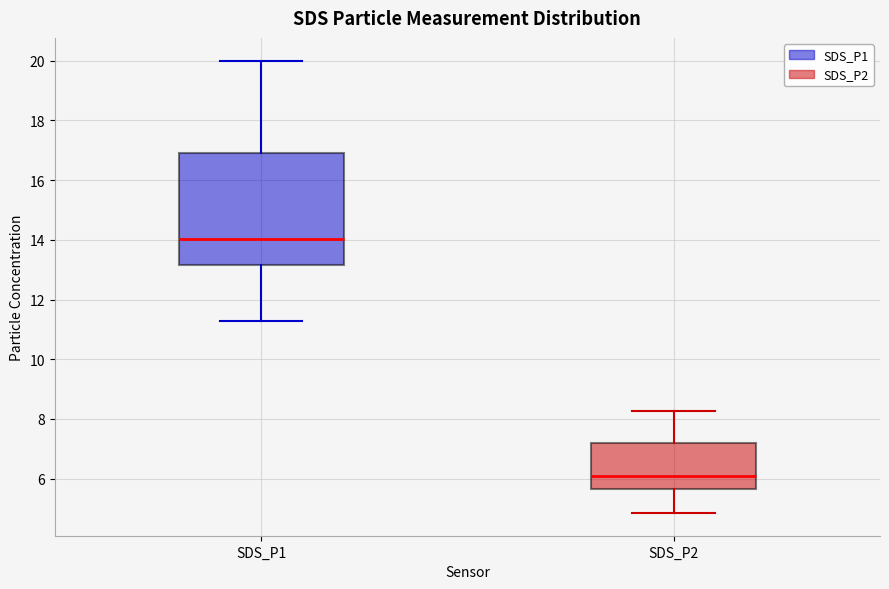

Which box has the lowest median line?

SDS_P2